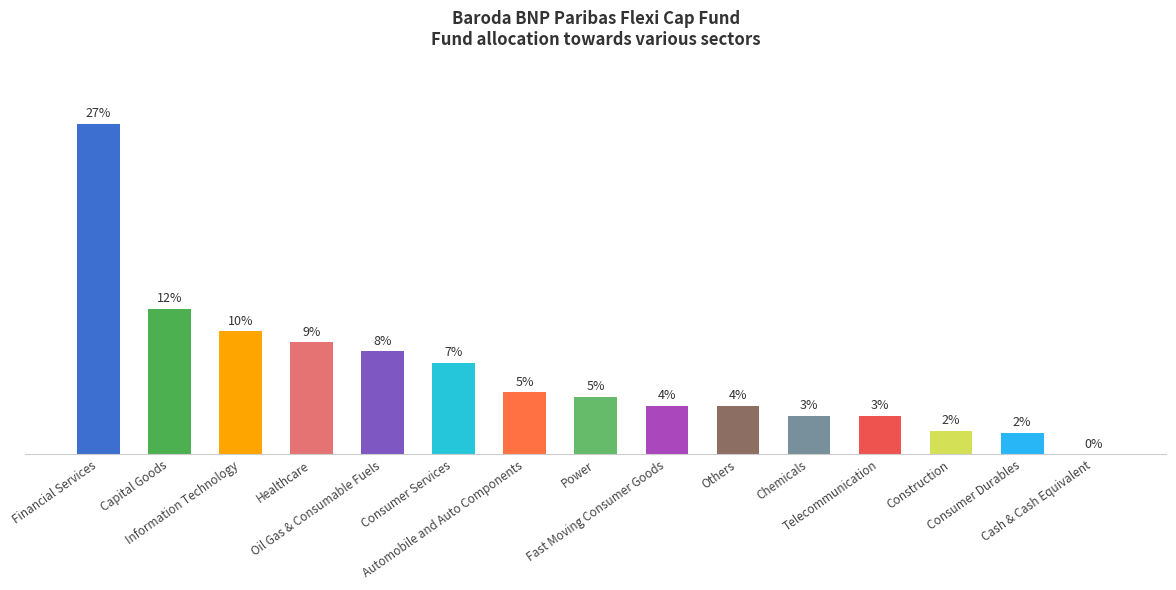

Rank the categories by value from lowest to highest.

Cash & Cash Equivalent, Consumer Durables, Construction, Telecommunication, Chemicals, Others, Fast Moving Consumer Goods, Power, Automobile and Auto Components, Consumer Services, Oil Gas & Consumable Fuels, Healthcare, Information Technology, Capital Goods, Financial Services